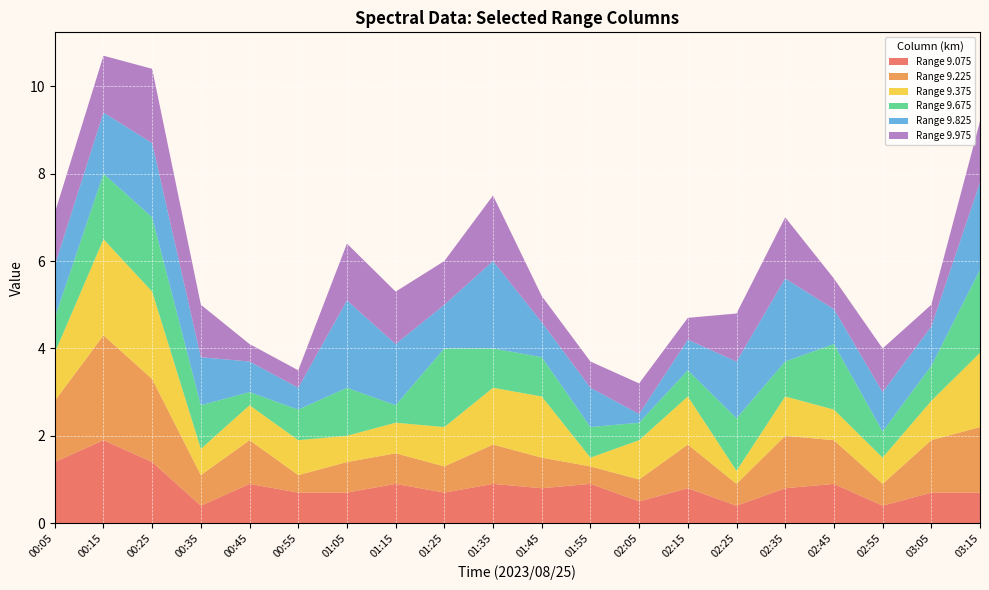

What is the label of the 6th point from the left?

00:55